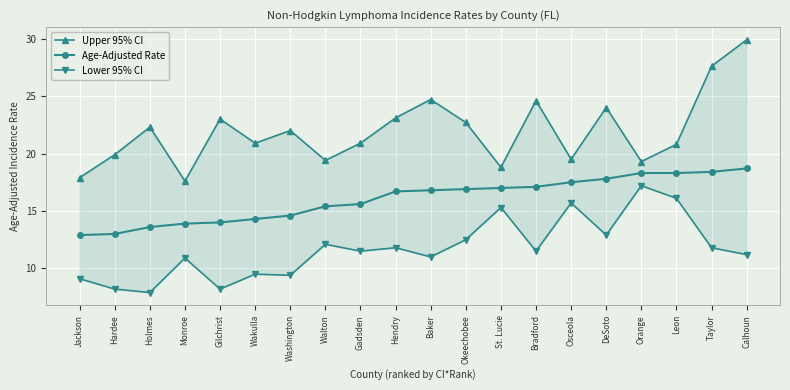

Rank the series by their maximum value, from highest to lowest.

Upper 95% CI, Age-Adjusted Rate, Lower 95% CI